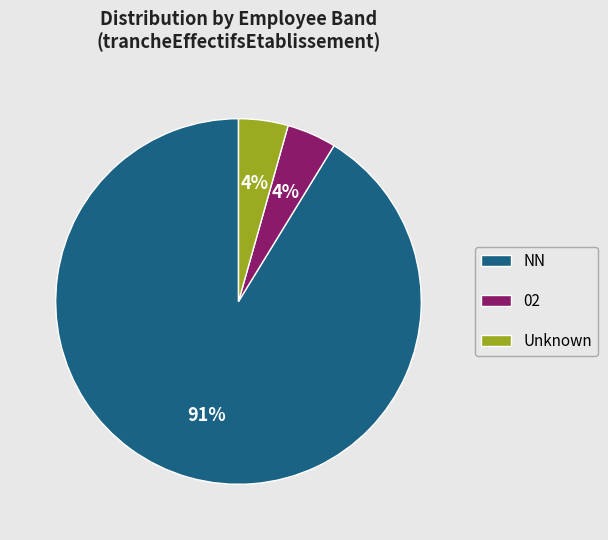

Which slice is the largest?

NN